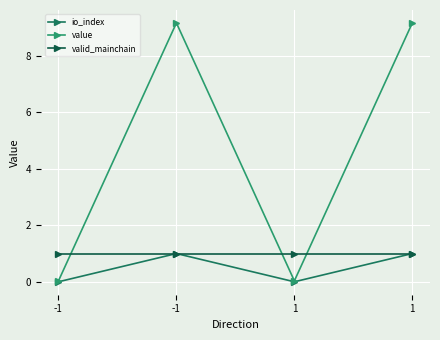

What are all the series names shown in the legend?

io_index, value, valid_mainchain